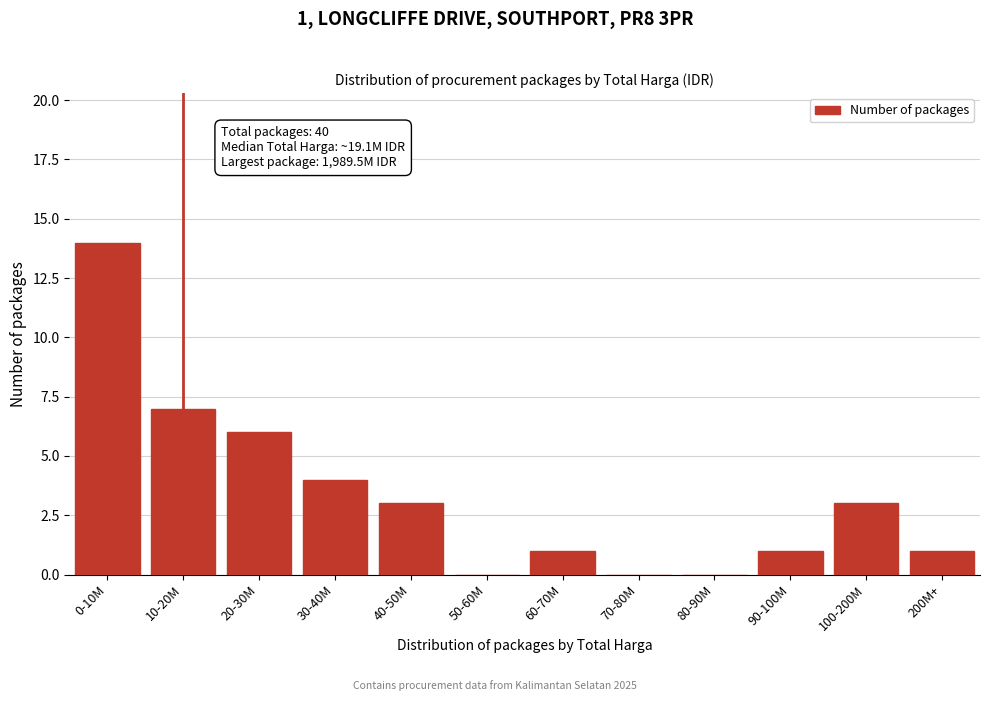

Which has a higher value, 0-10M or 10-20M?

0-10M